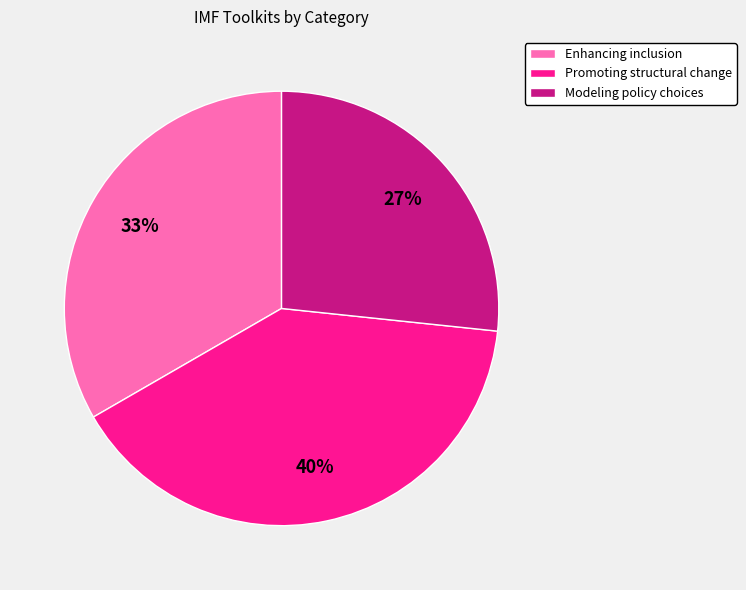

Combined, do Modeling policy choices and Enhancing inclusion account for over 50%?

Yes